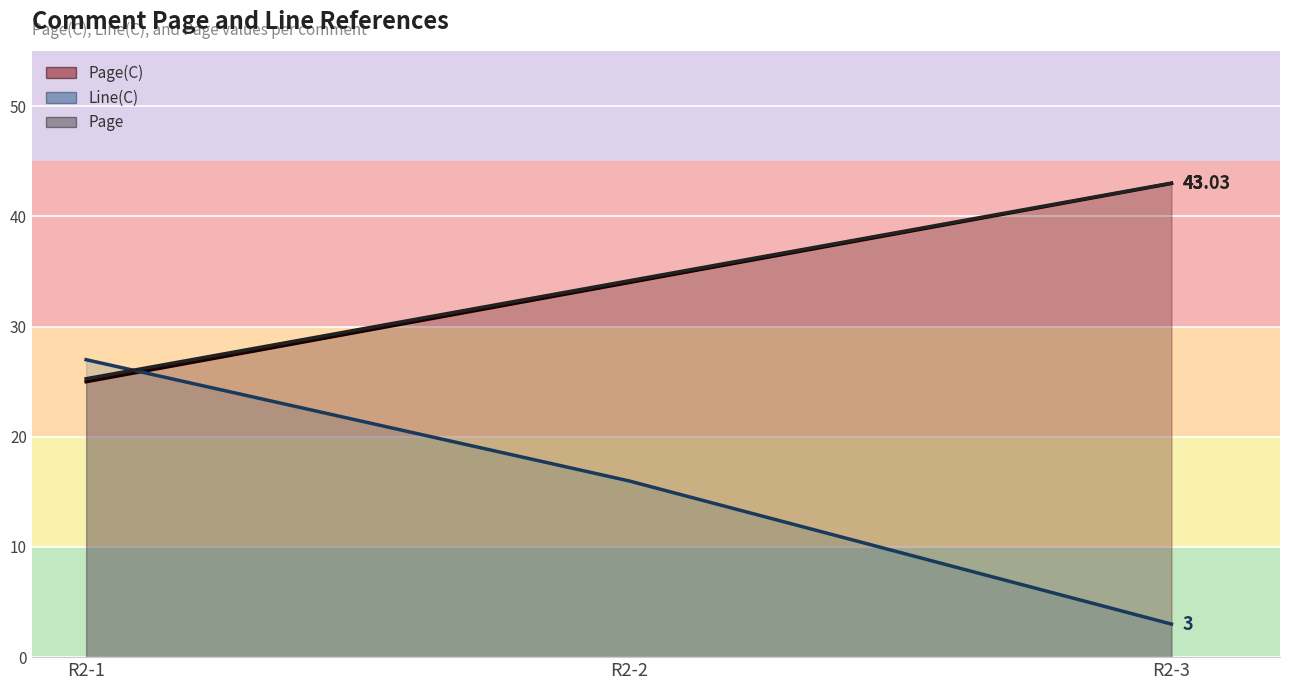

List the series in order of their peak value, highest first.

Page (line), Page(C) (line), Line(C) (line)